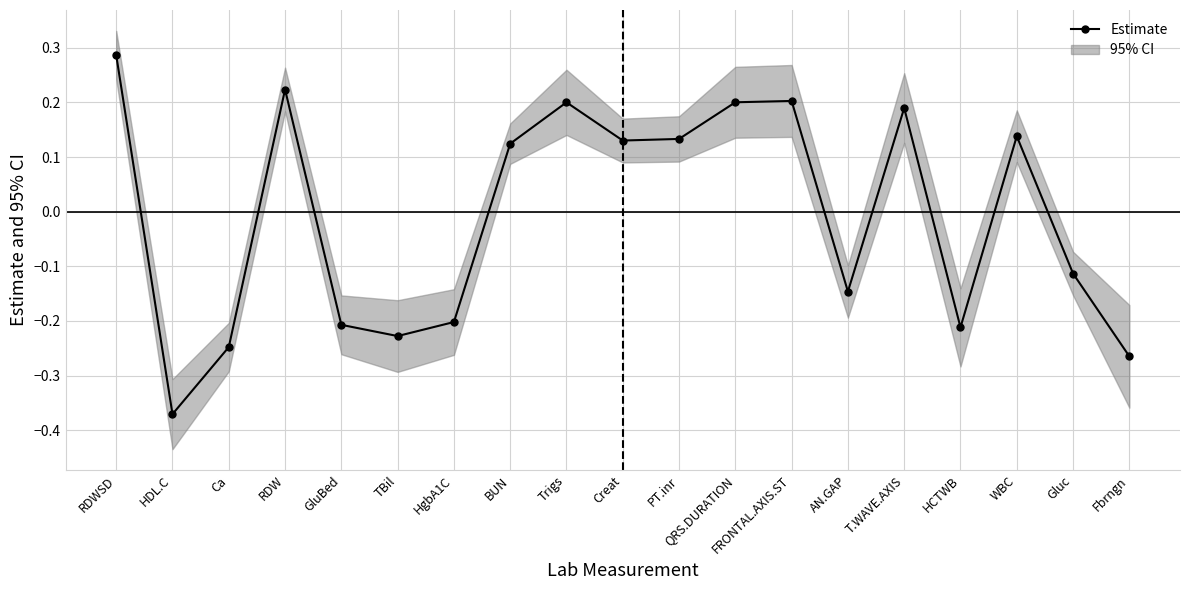

The chart shows a value of 0.1 at QRS.DURATION. True or false?

False